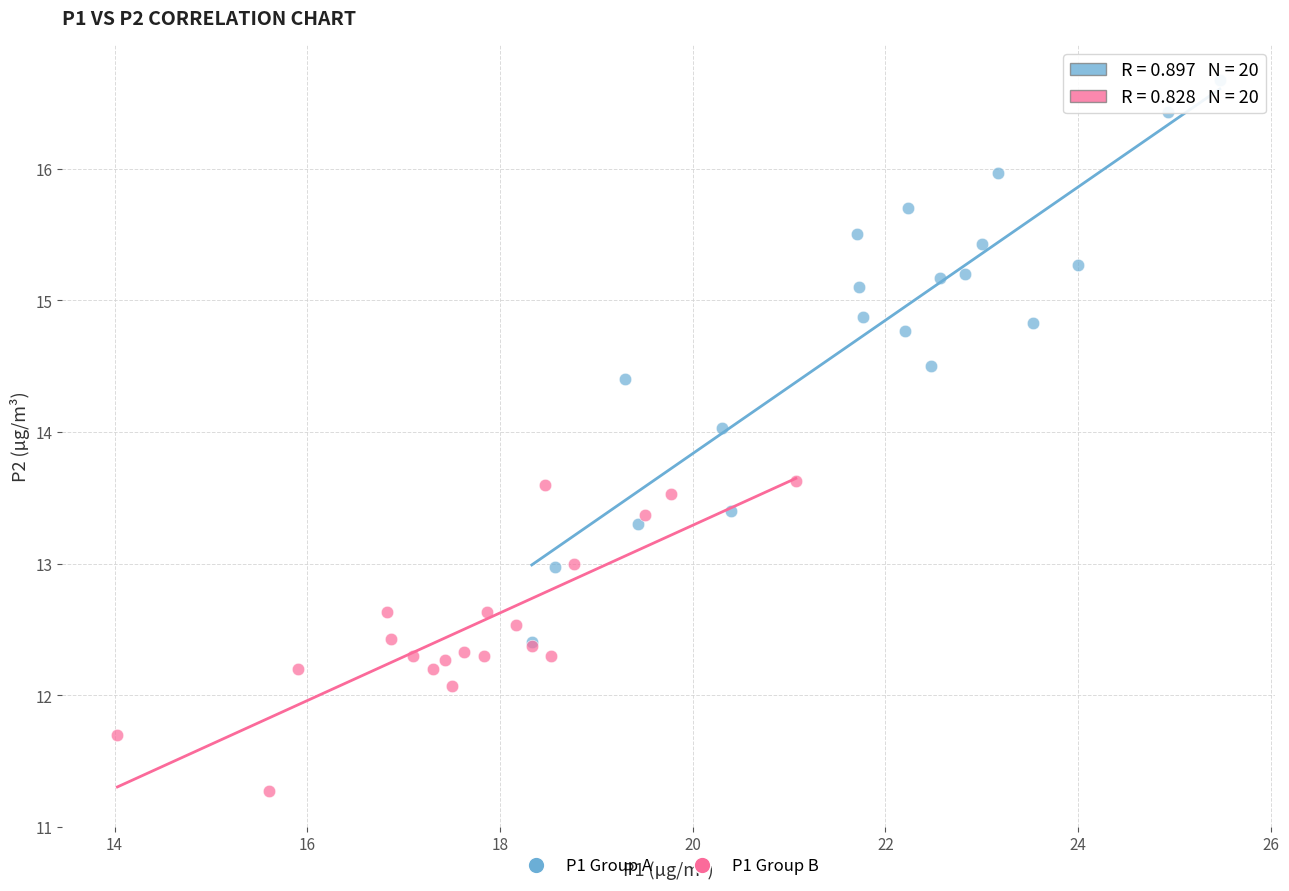

Which series has the widest spread of Y values?

P1 Group A